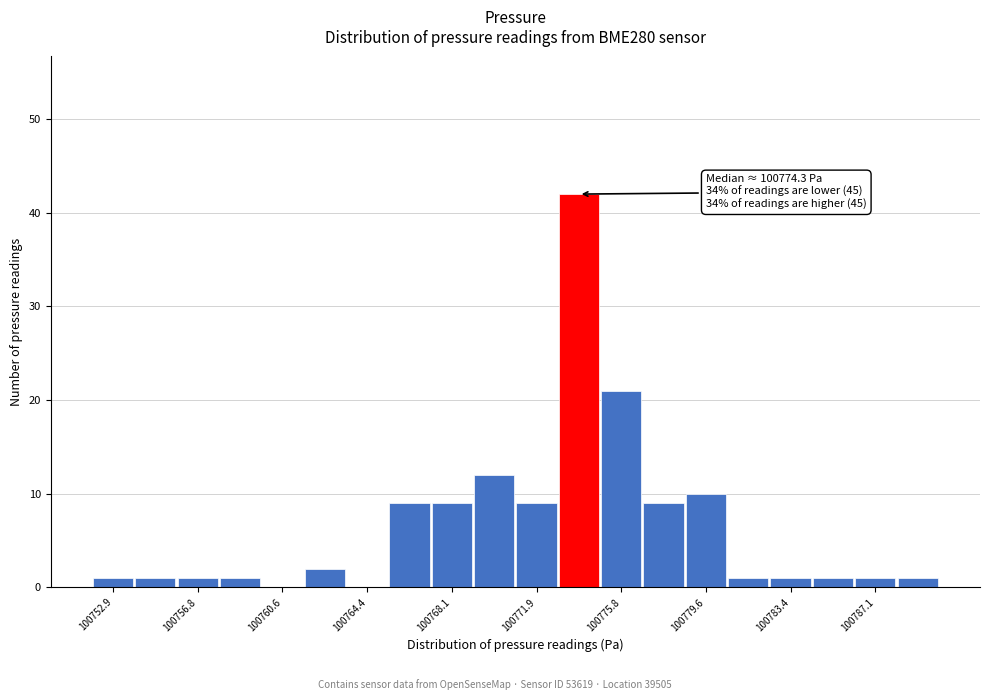

Around what value on the x-axis is the tallest bar? Give the approximate position of its centre, as read against the axis.

100774.0